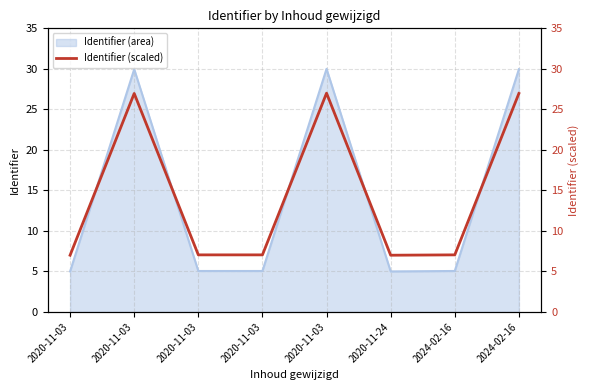

True or false: the data shows 27.0 at 2024-02-16.

True